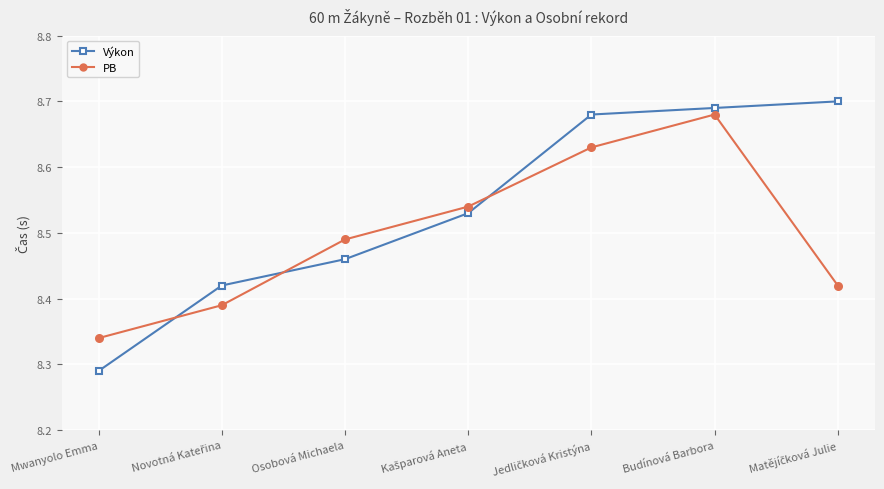

Which category has the lowest value across all series?

Mwanyolo Emma